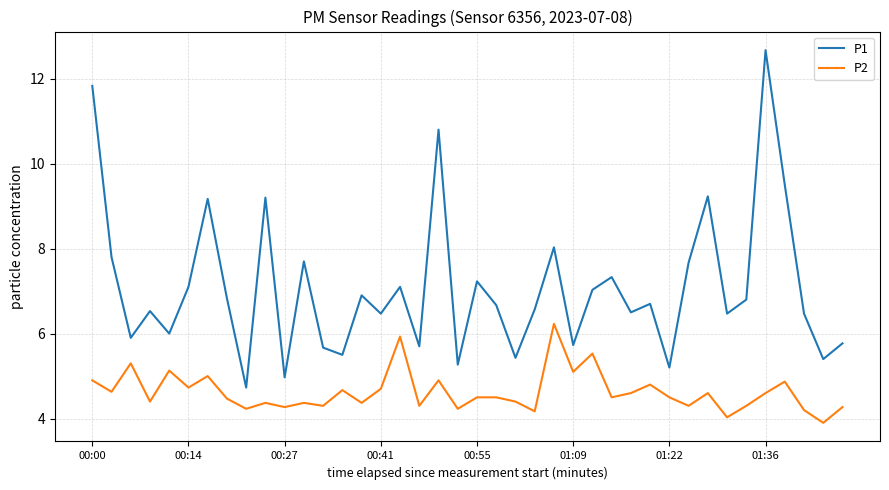

True or false: P1 and P2 intersect in this chart.

False